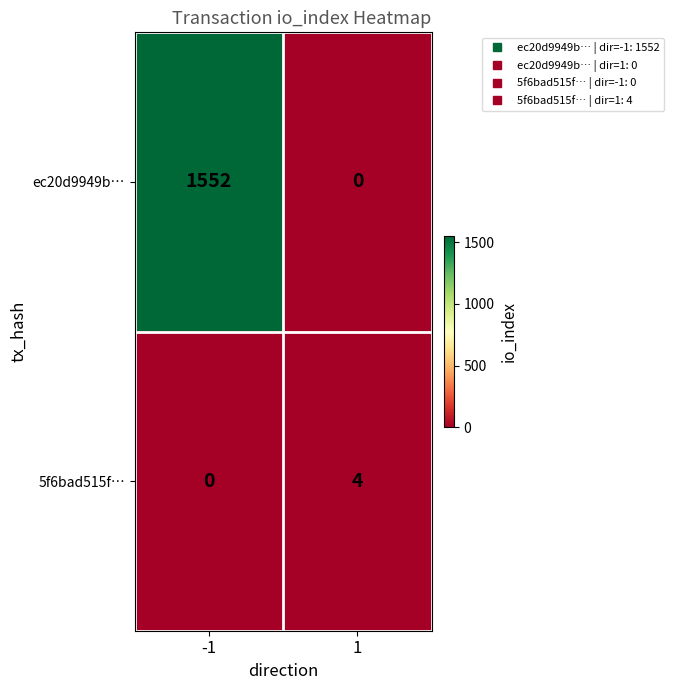

What is the maximum value shown in the chart?

1552